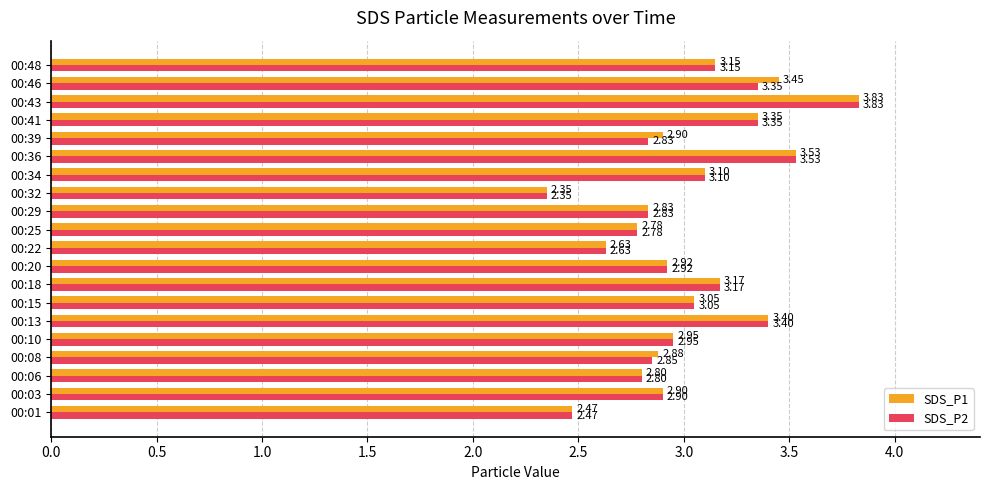

Which series has the largest total across all categories?

SDS_P1